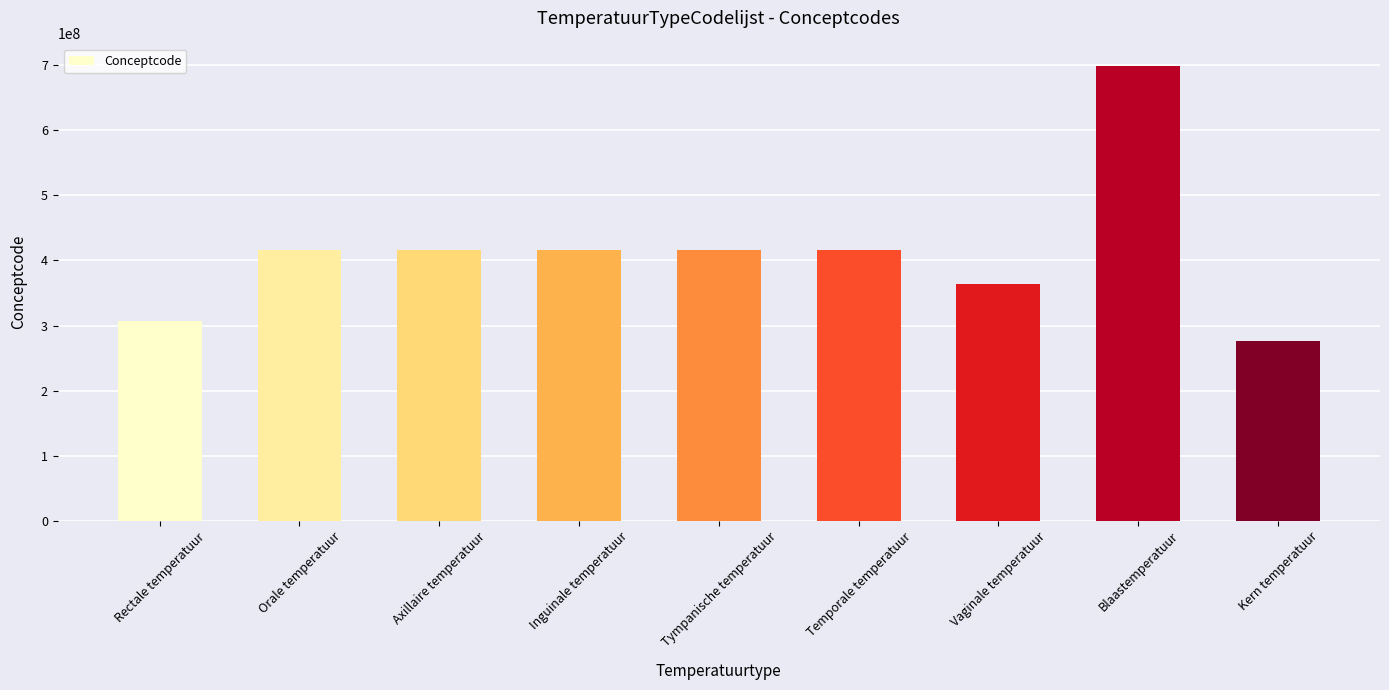

How many values are below 415922000?

4